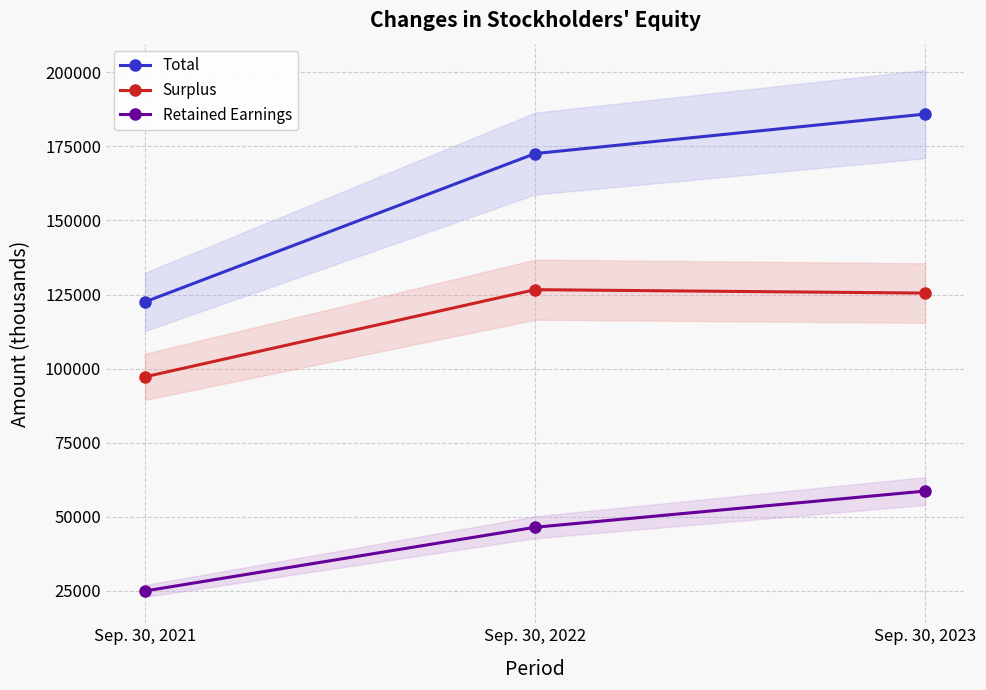

How many series are shown in this chart?

3